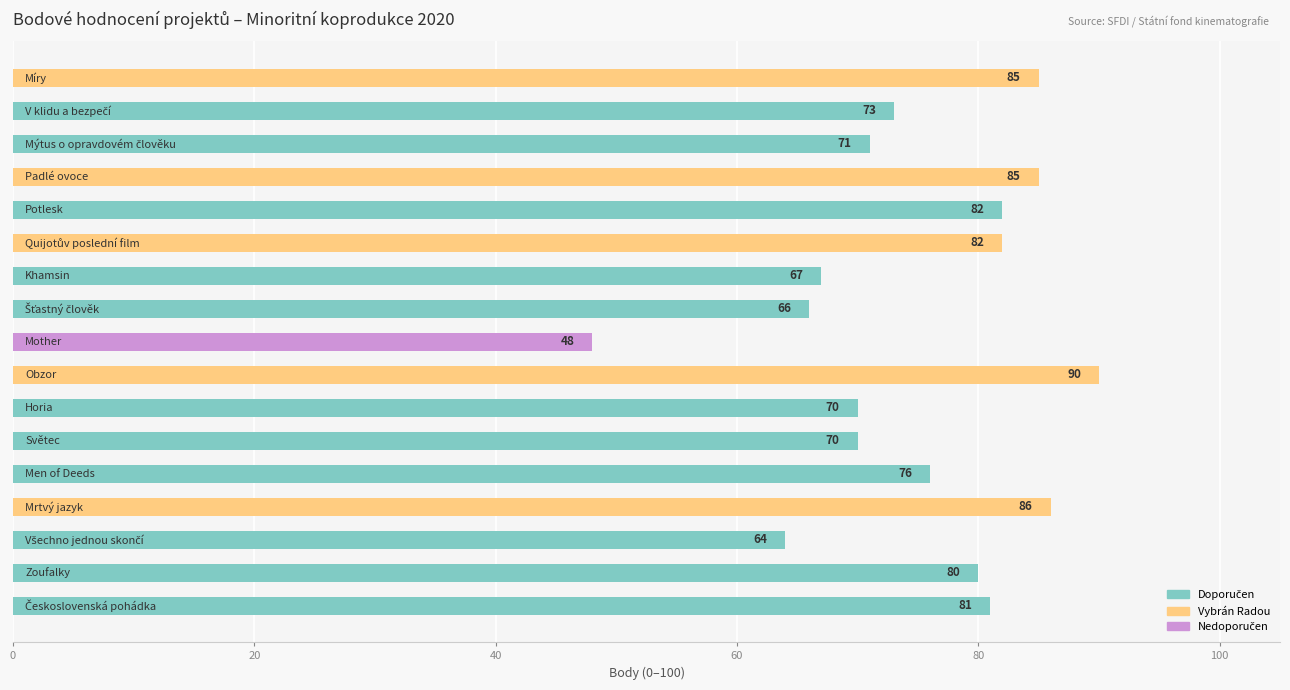

Reading bottom to top, what are all the values shown in this chart?

81	80	64	86	76	70	70	90	48	66	67	82	82	85	71	73	85